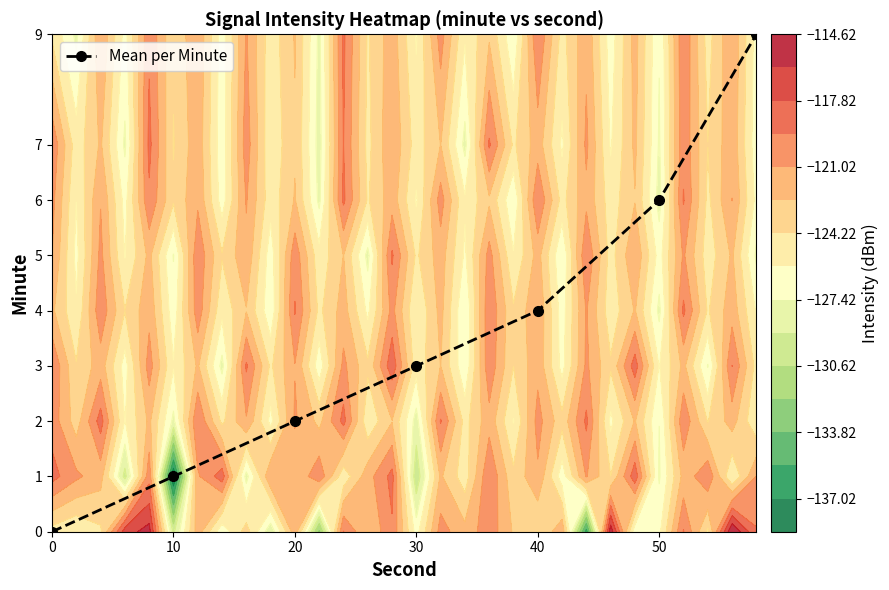

Which has a higher value, 40 or 20?

40